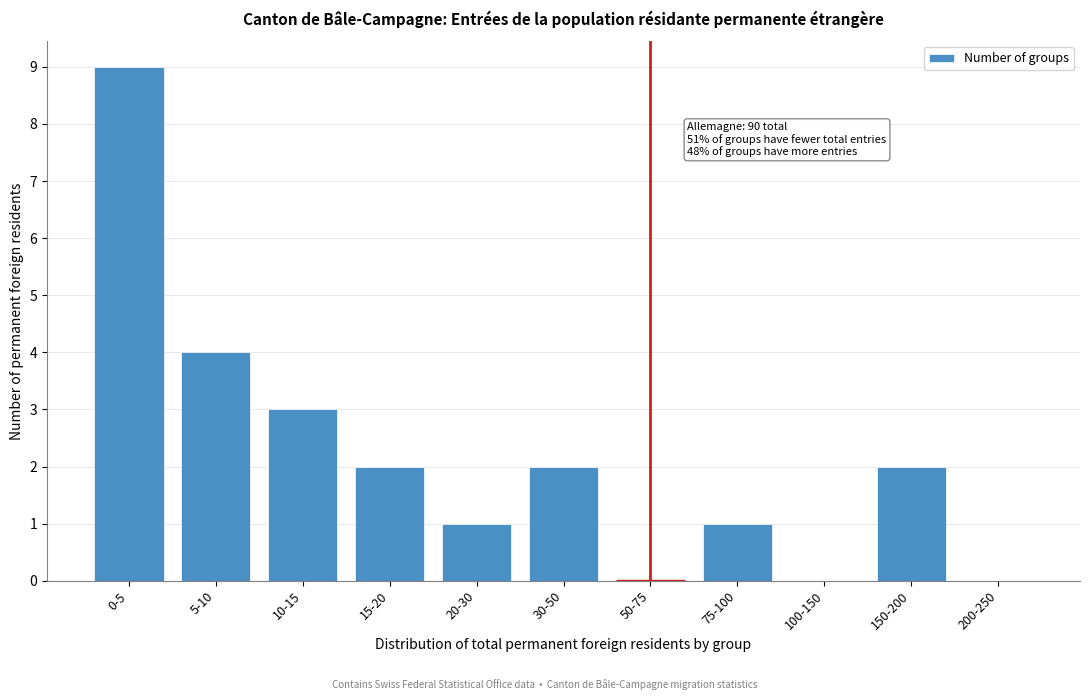

Reading right to left, extract all data points from this chart.

200-250=0	150-200=2	100-150=0	75-100=1	50-75=0	30-50=2	20-30=1	15-20=2	10-15=3	5-10=4	0-5=9